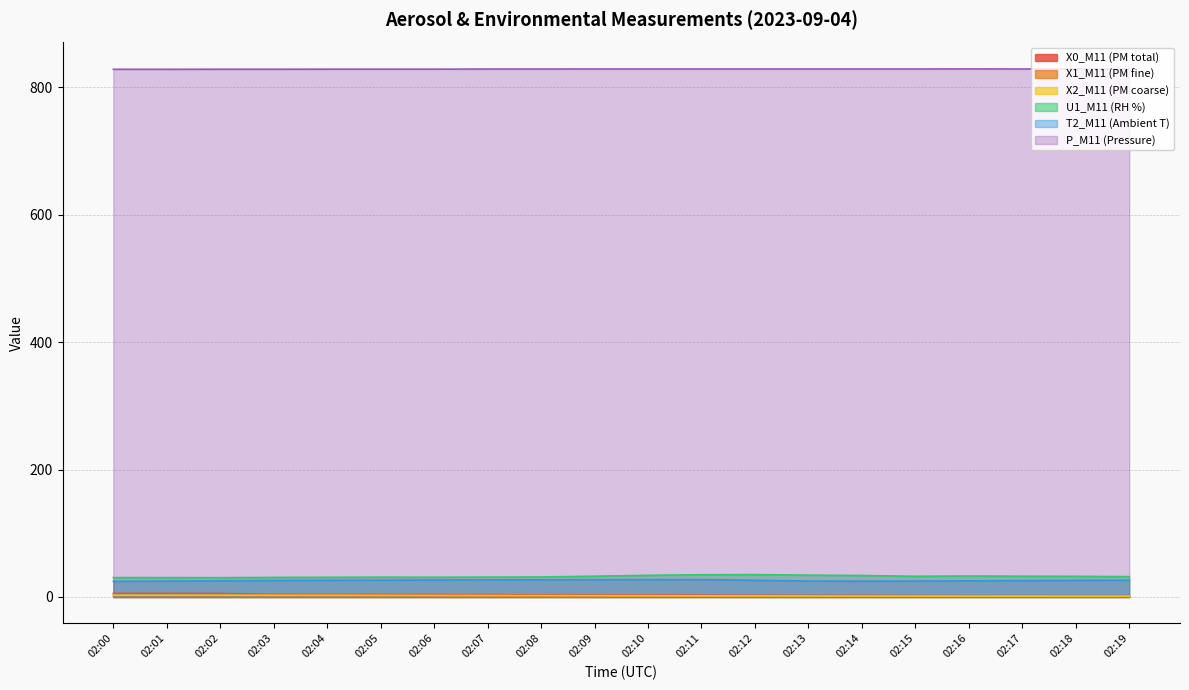

Reading left to right, extract all data points from this chart.

X0_M11 (PM total): 02:00=5.6	02:01=5.6	02:02=5.4	02:03=4.1	02:04=4.0	02:05=3.8	02:06=3.7	02:07=3.6	02:08=3.3	02:09=3.1	02:10=3.0	02:11=2.7	02:12=2.5	02:13=2.4	02:14=2.4	02:15=2.1	02:16=2.0	02:17=2.0	02:18=2.0	02:19=2.0
X1_M11 (PM fine): 02:00=2.2	02:01=2.2	02:02=2.2	02:03=2.1	02:04=2.1	02:05=2.0	02:06=1.9	02:07=1.8	02:08=1.7	02:09=1.6	02:10=1.5	02:11=1.4	02:12=1.4	02:13=1.3	02:14=1.2	02:15=1.2	02:16=1.2	02:17=1.1	02:18=1.1	02:19=1.1
X2_M11 (PM coarse): 02:00=2.8	02:01=2.8	02:02=2.8	02:03=2.7	02:04=2.6	02:05=2.5	02:06=2.4	02:07=2.3	02:08=2.2	02:09=2.1	02:10=2.0	02:11=1.8	02:12=1.7	02:13=1.6	02:14=1.5	02:15=1.4	02:16=1.3	02:17=1.3	02:18=1.3	02:19=1.3
U1_M11 (RH %): 02:00=30.5	02:01=30.4	02:02=30.3	02:03=30.7	02:04=30.9	02:05=31.1	02:06=31.0	02:07=31.2	02:08=31.4	02:09=32.6	02:10=34.0	02:11=34.9	02:12=35.1	02:13=34.3	02:14=33.7	02:15=32.5	02:16=32.9	02:17=32.6	02:18=32.4	02:19=31.9
T2_M11 (Ambient T): 02:00=24.5	02:01=25.0	02:02=25.4	02:03=25.8	02:04=26.1	02:05=26.4	02:06=26.6	02:07=26.8	02:08=26.9	02:09=27.1	02:10=27.2	02:11=27.3	02:12=26.2	02:13=25.0	02:14=24.8	02:15=25.0	02:16=25.3	02:17=25.7	02:18=26.0	02:19=26.3
P_M11 (Pressure): 02:00=828.2	02:01=828.2	02:02=828.3	02:03=828.3	02:04=828.4	02:05=828.4	02:06=828.4	02:07=828.6	02:08=828.6	02:09=828.7	02:10=828.7	02:11=828.7	02:12=828.7	02:13=828.7	02:14=828.7	02:15=828.7	02:16=828.8	02:17=828.7	02:18=828.7	02:19=828.7